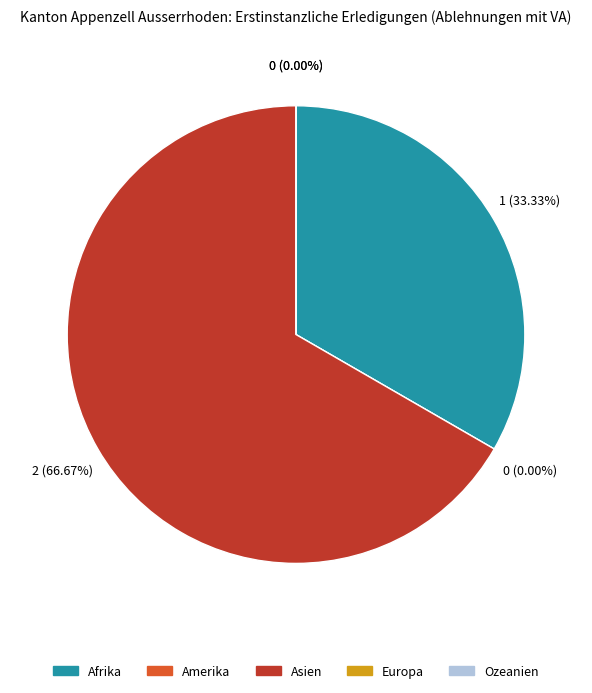

True or false: Asien accounts for 77% of the total.

False